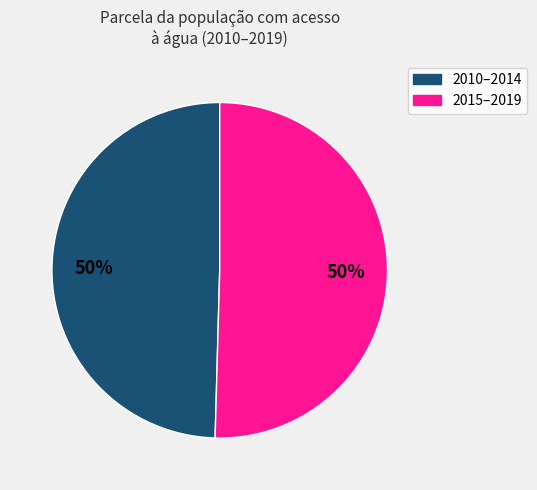

To the nearest percent, what is the average slice percentage?

50%